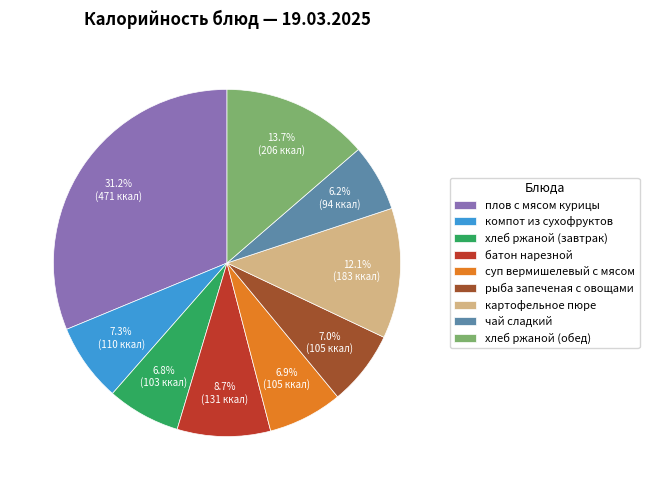

What percentage is the батон нарезной slice, to the nearest percent?

9%